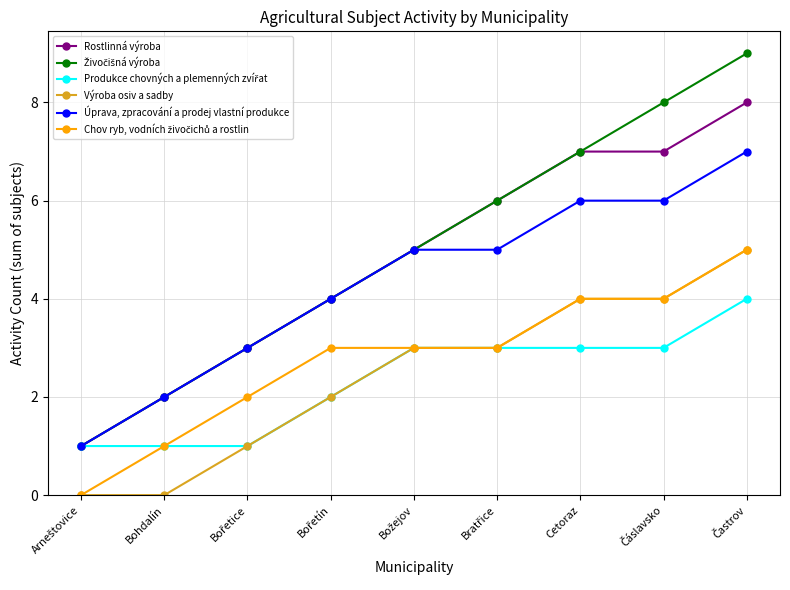

How many lines are shown in the chart?

6